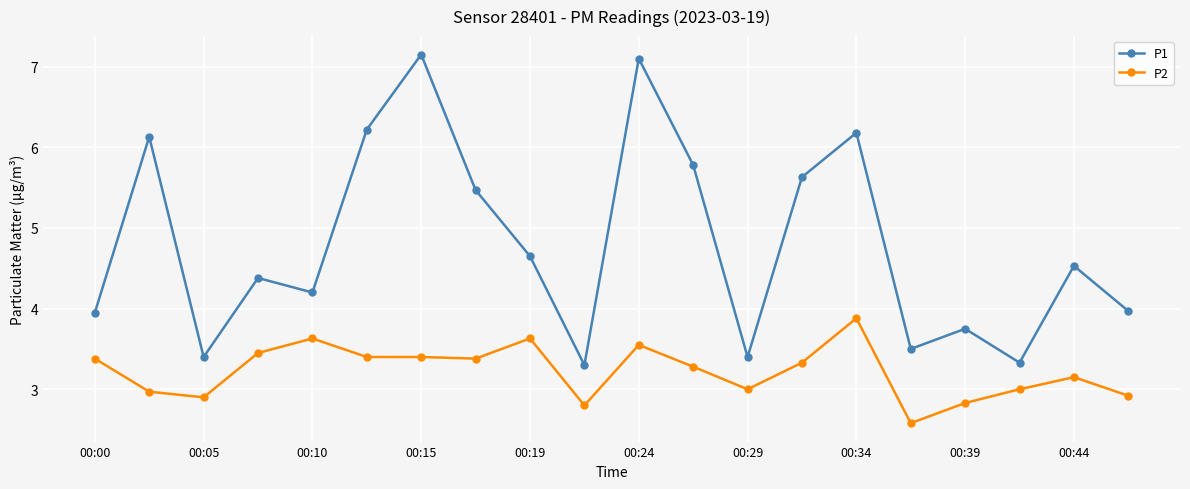

Does the chart have visible grid lines?

Yes